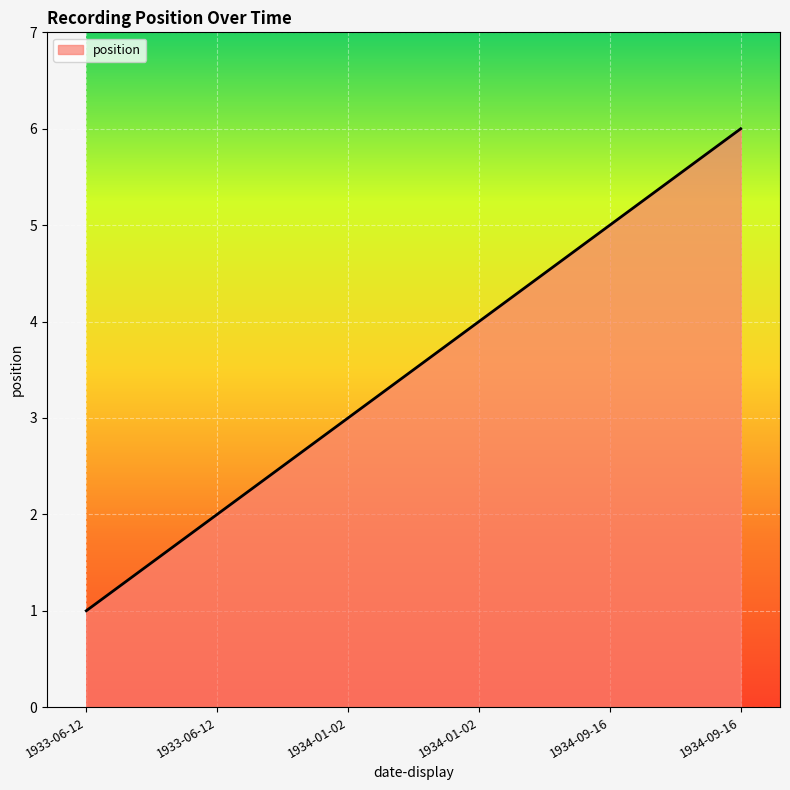

How many values are below 4?

3